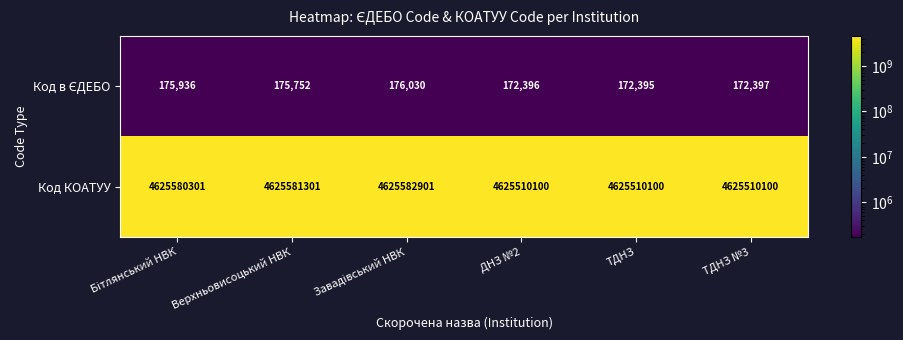

Which series has the largest range (max minus min)?

Код КОАТУУ